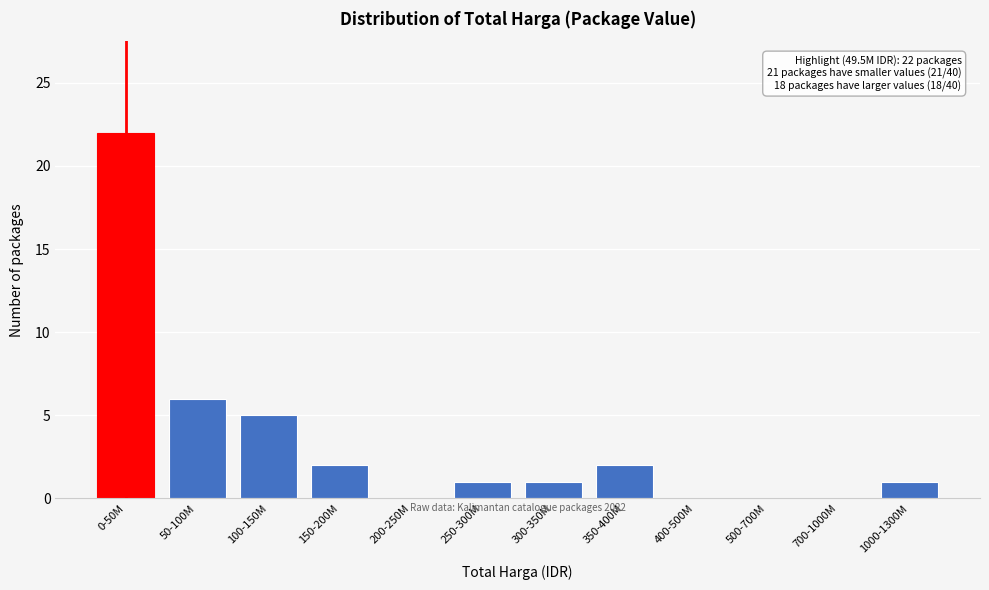

Reading right to left, transcribe all the data shown in this chart.

1000-1300M=1	700-1000M=0	500-700M=0	400-500M=0	350-400M=2	300-350M=1	250-300M=1	200-250M=0	150-200M=2	100-150M=5	50-100M=6	0-50M=22